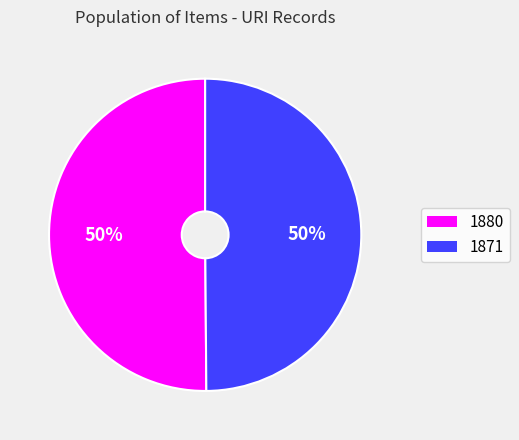

Count the number of slices in the pie.

2